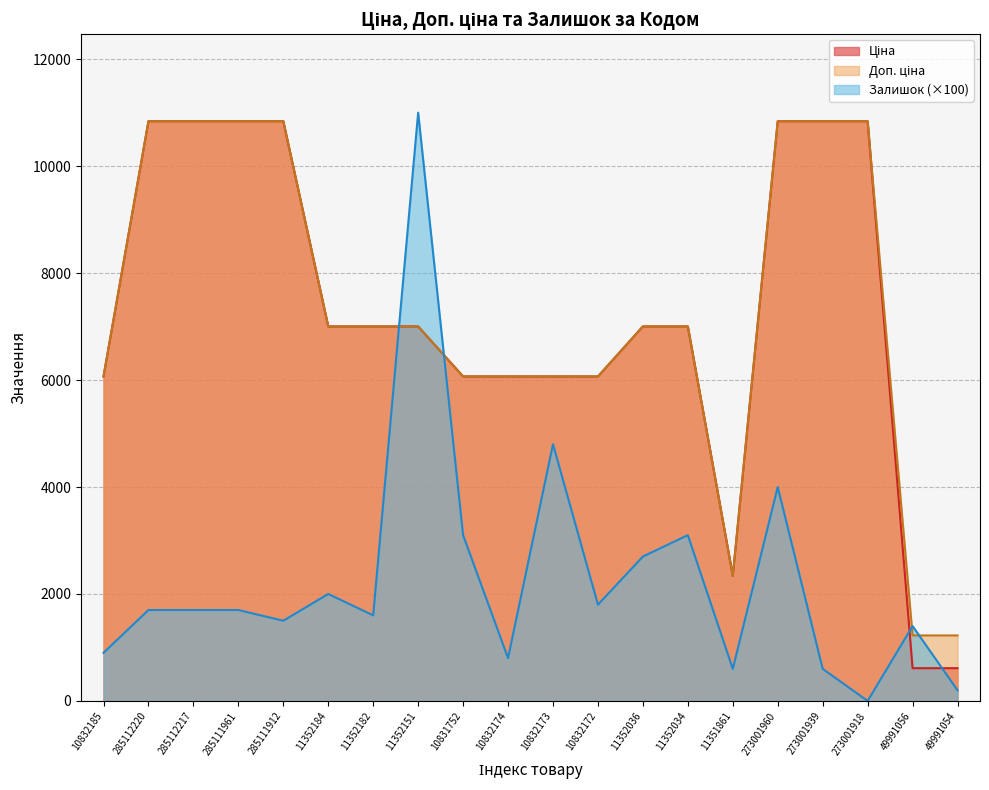

What is the difference between the highest and lowest values at 10831752?

2967.2